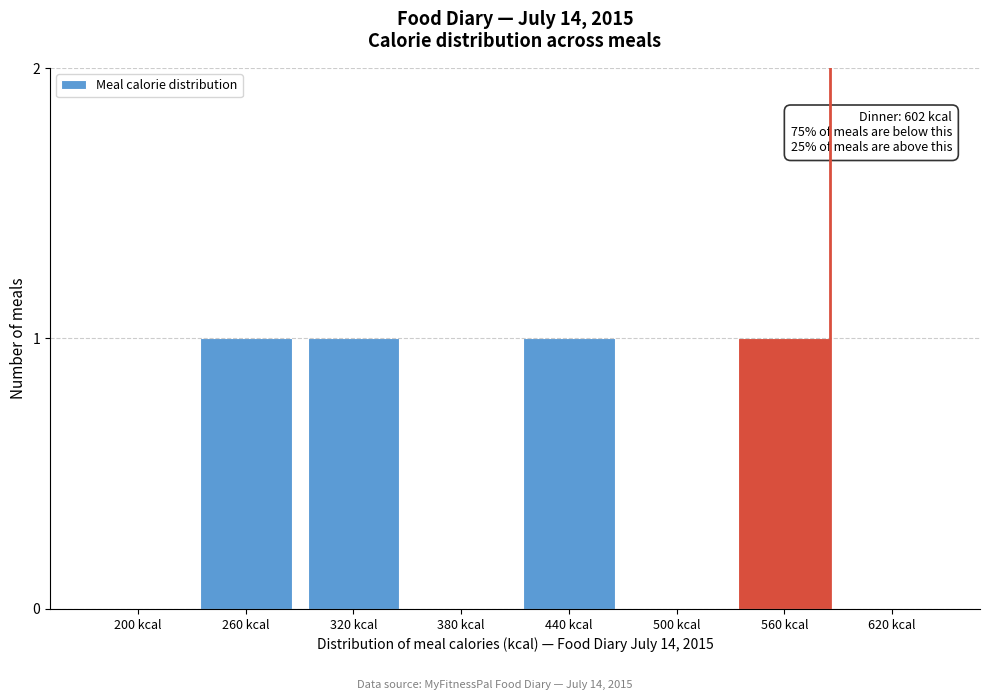

Reading left to right, transcribe all the data shown in this chart.

200 kcal=0	260 kcal=1	320 kcal=1	380 kcal=0	440 kcal=1	500 kcal=0	560 kcal=1	620 kcal=0